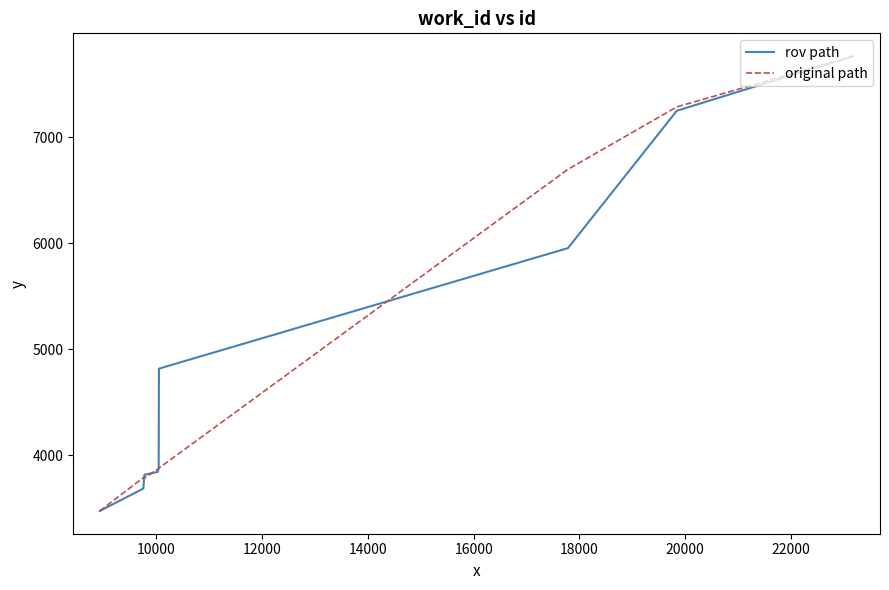

What is the greatest value displayed?

7763.0